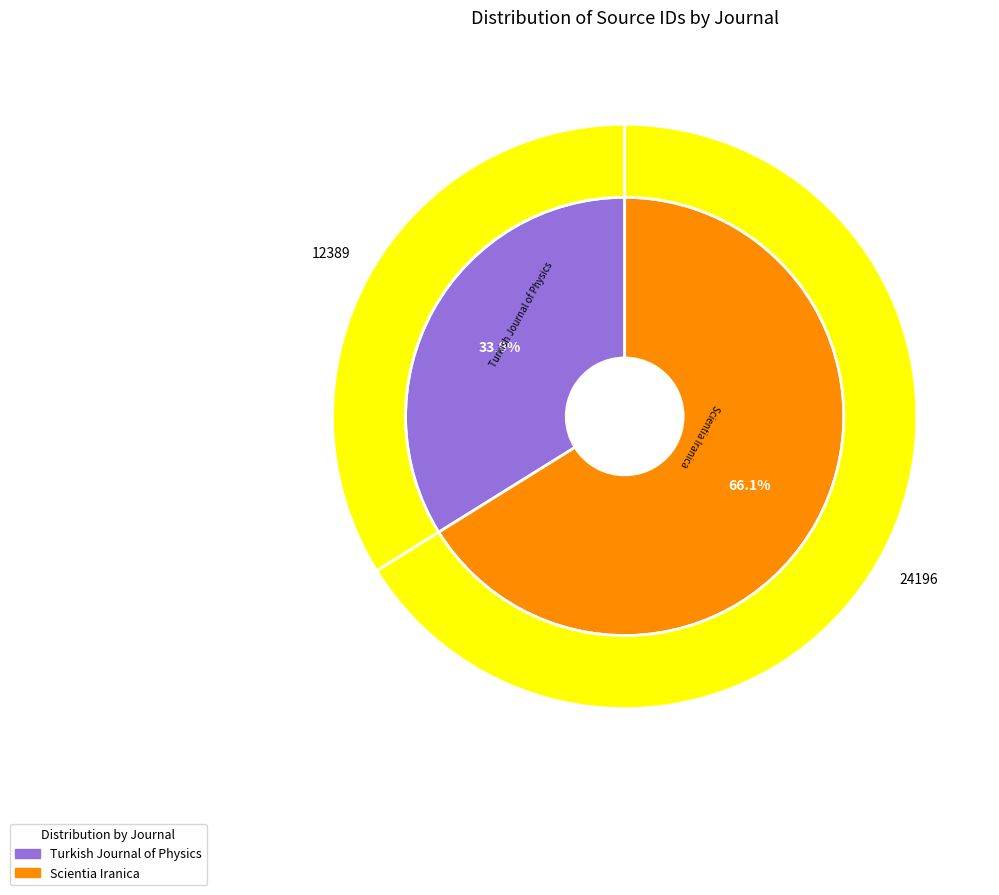

To the nearest percent, what percentage of the pie is Turkish Journal of Physics?

34%